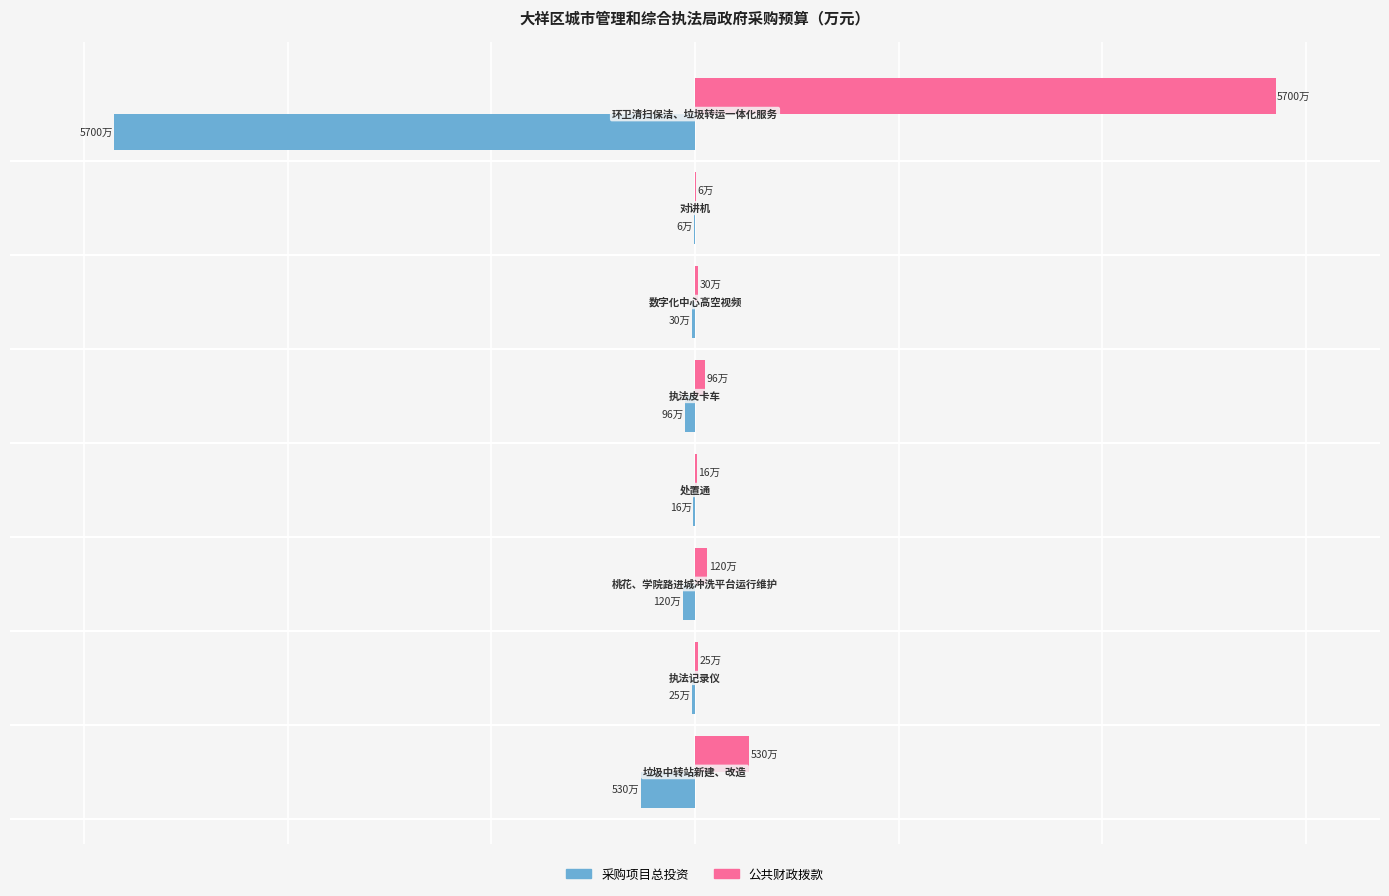

Which series has the largest total across all categories?

公共财政拨款